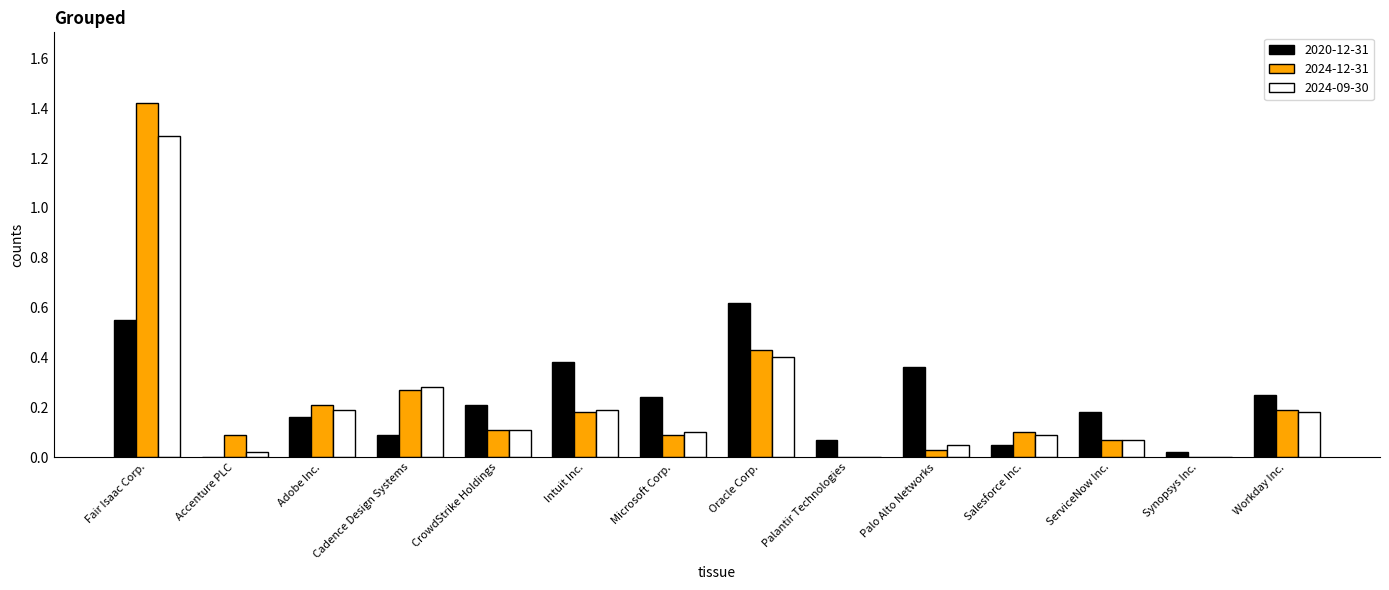

Which series changed the most between Intuit Inc. and Oracle Corp.?

2024-12-31